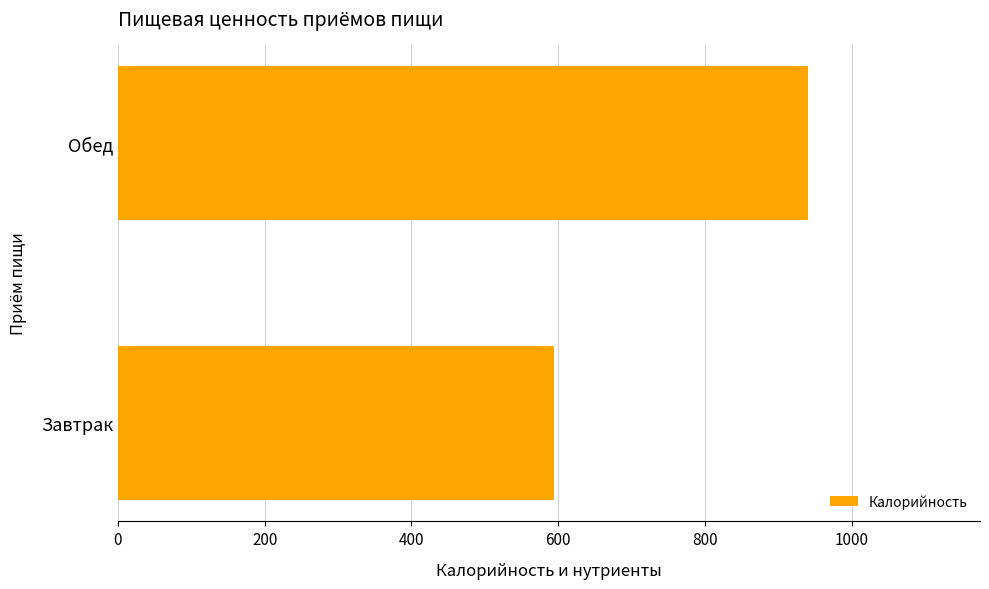

Rank the categories by value from highest to lowest.

Обед, Завтрак